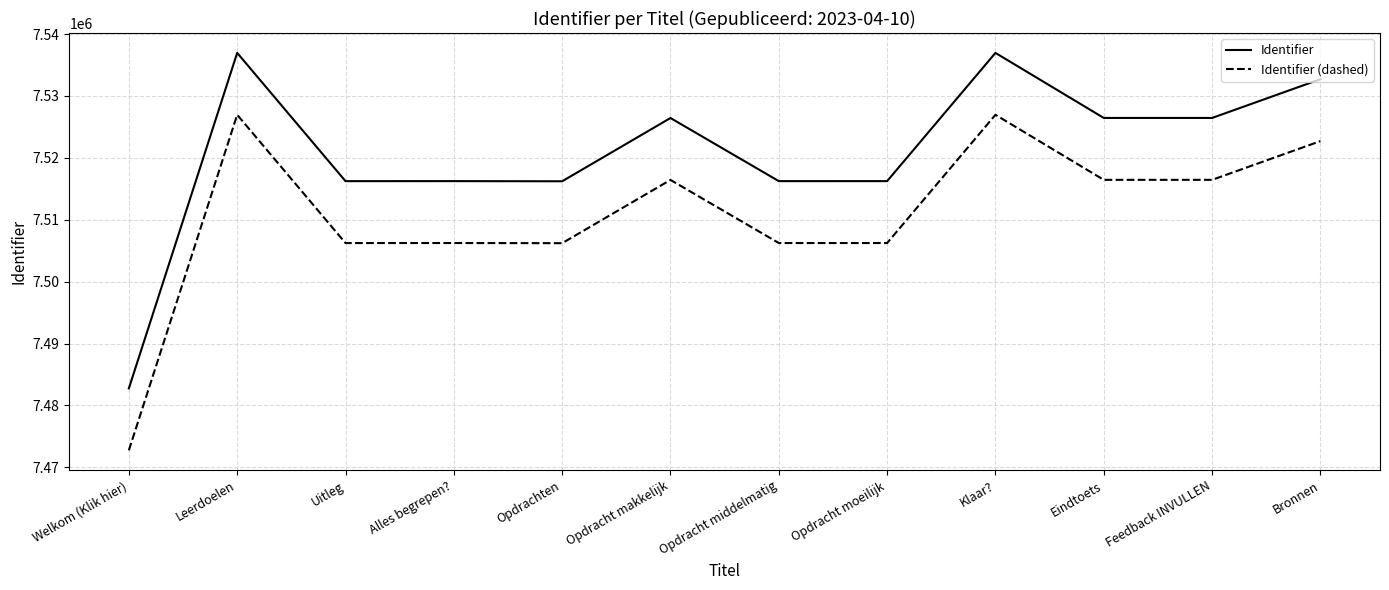

Rank the series at Alles begrepen? from lowest to highest value.

Identifier (dashed), Identifier